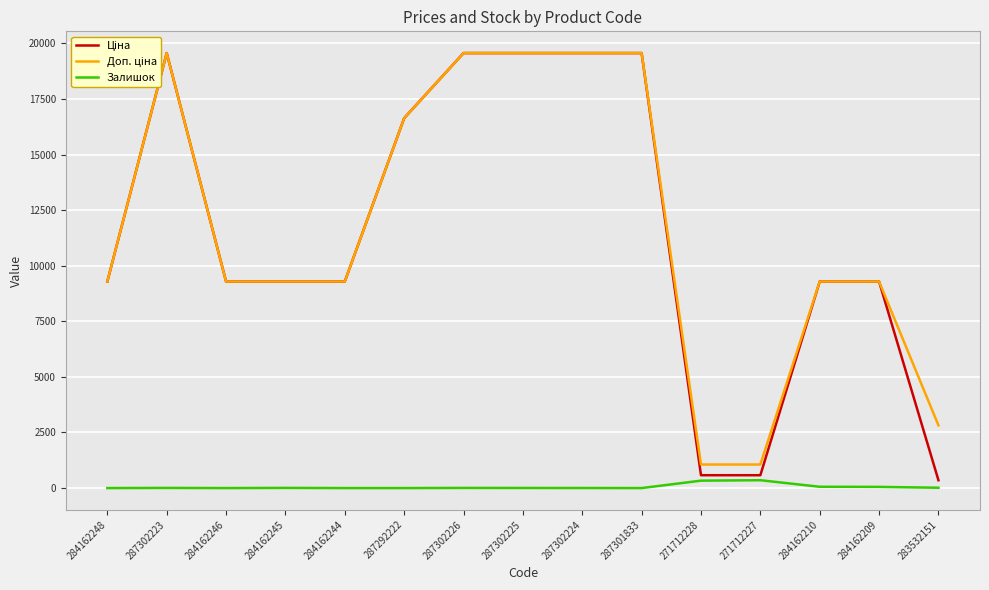

True or false: Доп. ціна and Ціна intersect in this chart.

False